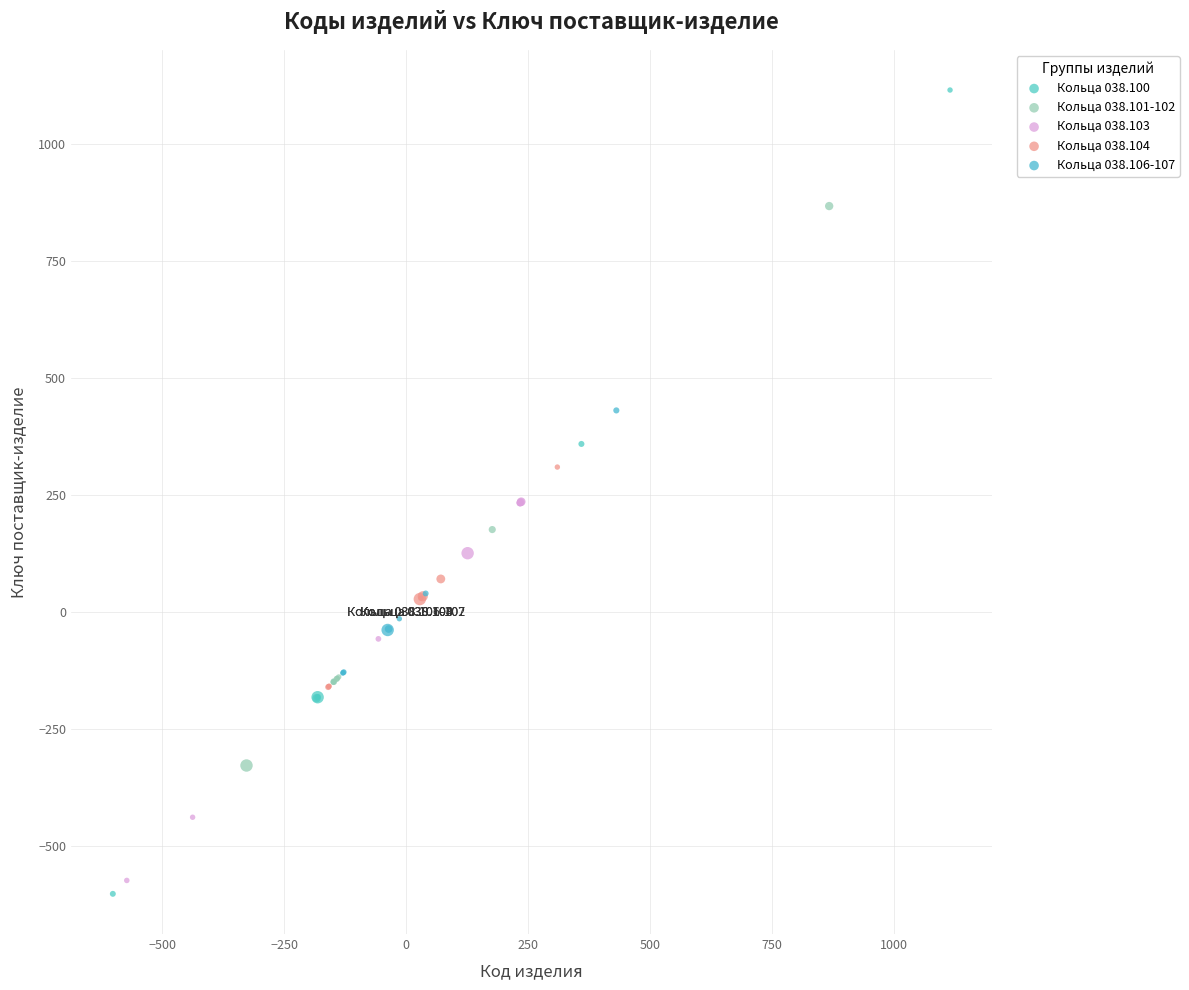

Which series has the largest Y range (max minus min)?

Кольца 038.100